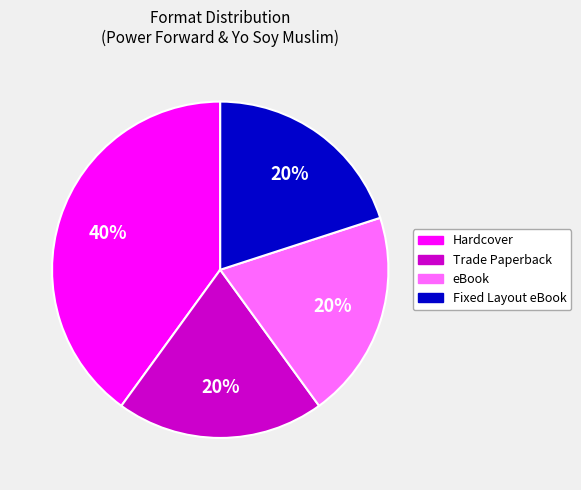

Is there a majority slice in this chart?

No